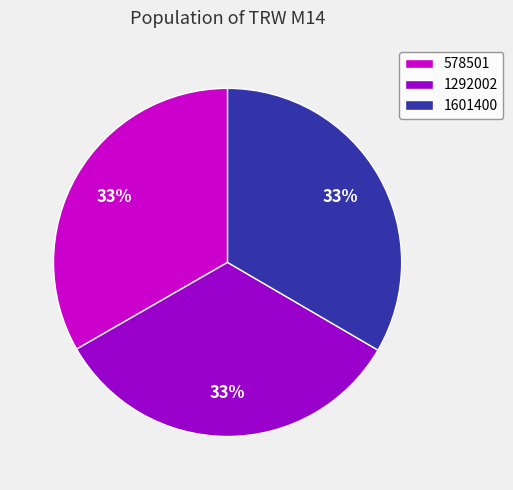

Is 578501 the majority of the pie?

No